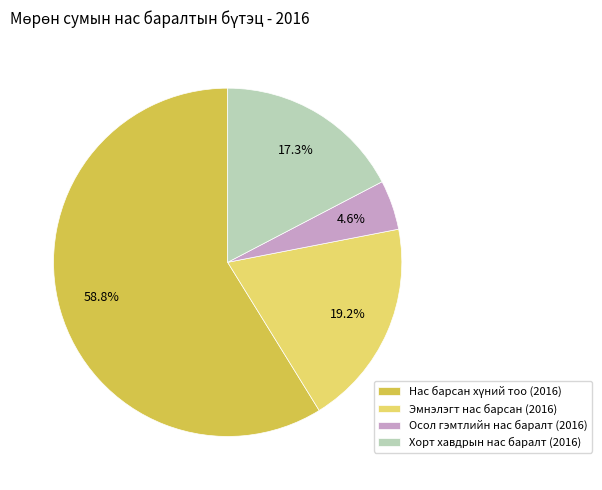

Between Эмнэлэгт нас барсан (2016) and Осол гэмтлийн нас баралт (2016), which is larger?

Эмнэлэгт нас барсан (2016)